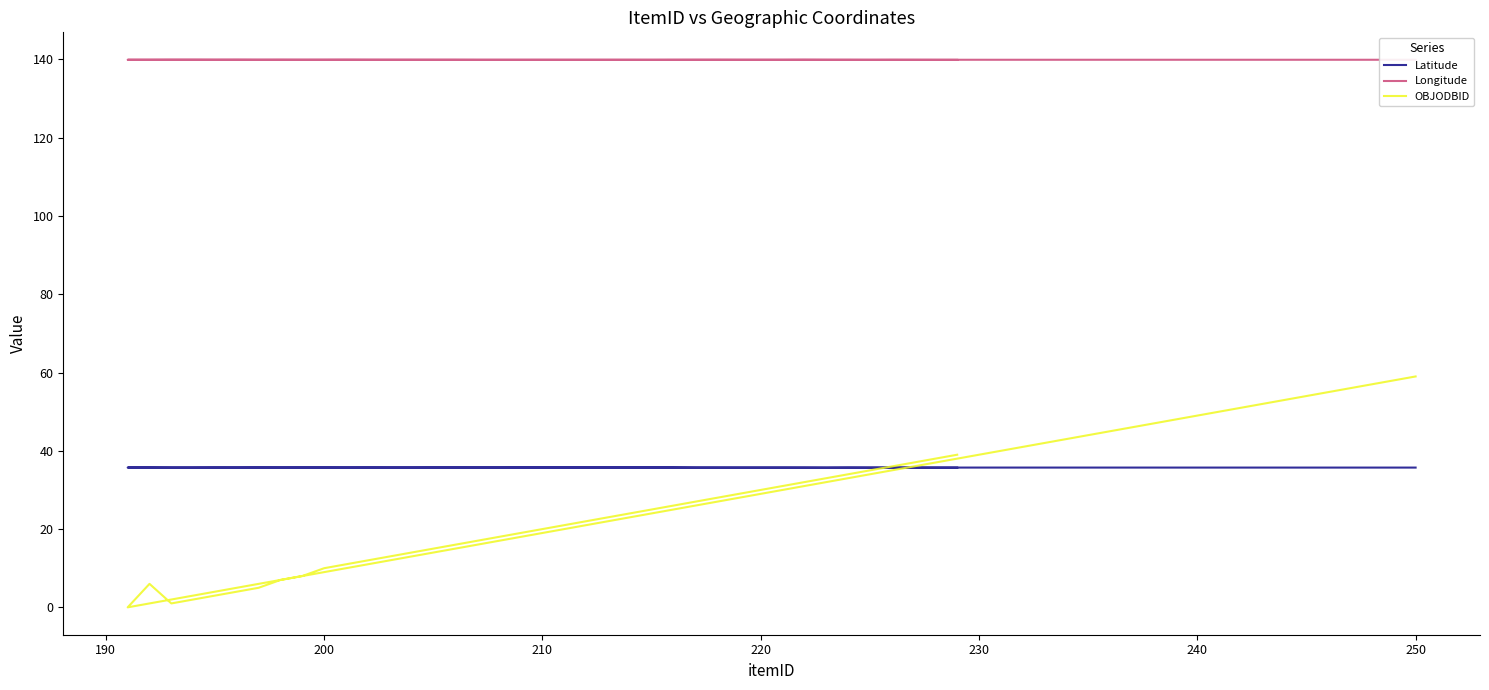

What is the sum of all Longitude values?

5596.7